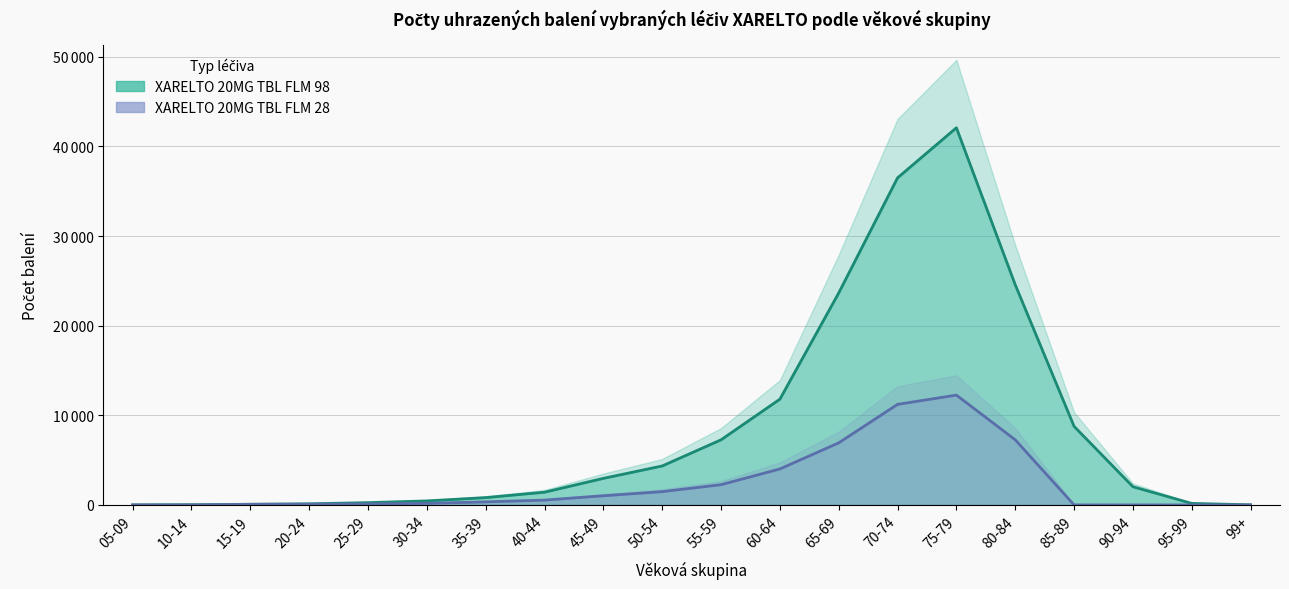

At 85-89, list the series in order from smallest to largest.

XARELTO 20MG TBL FLM 28, XARELTO 20MG TBL FLM 98